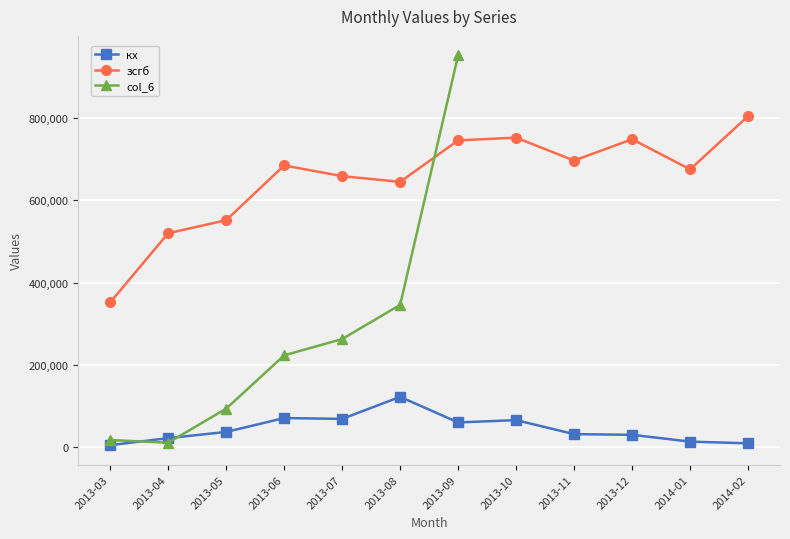

What is the approximate value of кх at 2013-10, to the nearest 100?

65500